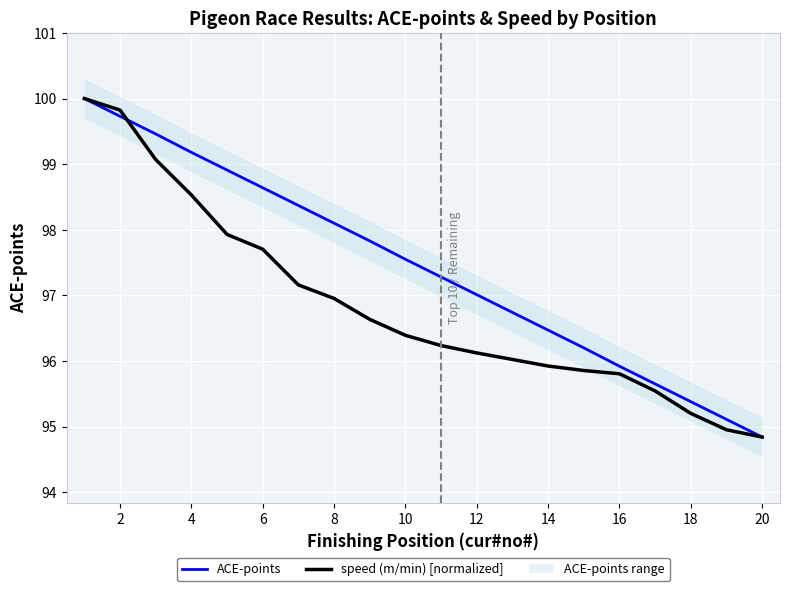

Is the value of speed (m/min) [normalized] at 8 greater than the value of ACE-points at 8?

No